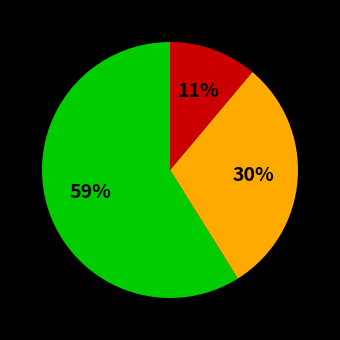

To the nearest percent, what is the average slice percentage?

33%